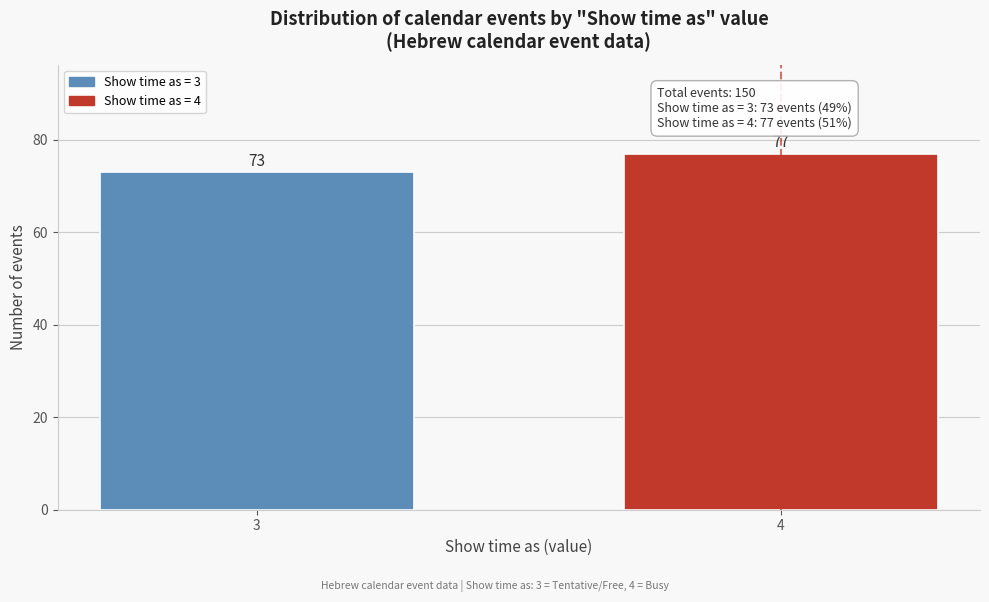

Reading left to right, list all the values displayed in this chart.

3=73	4=77